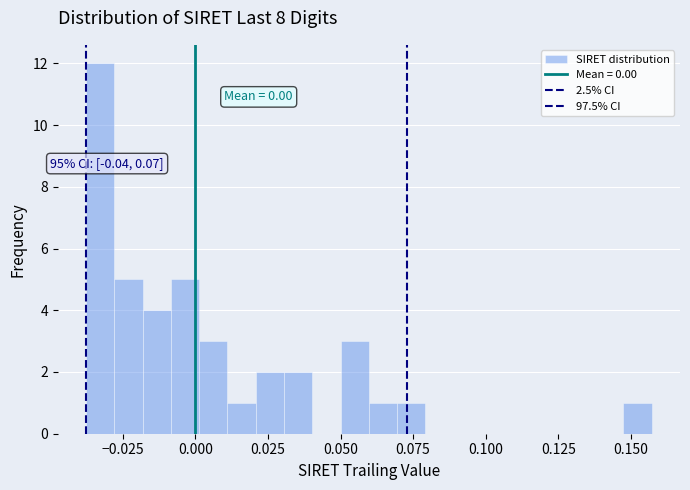

Read against the x-axis, roughly where is the centre of the tallest bar?

-0.035